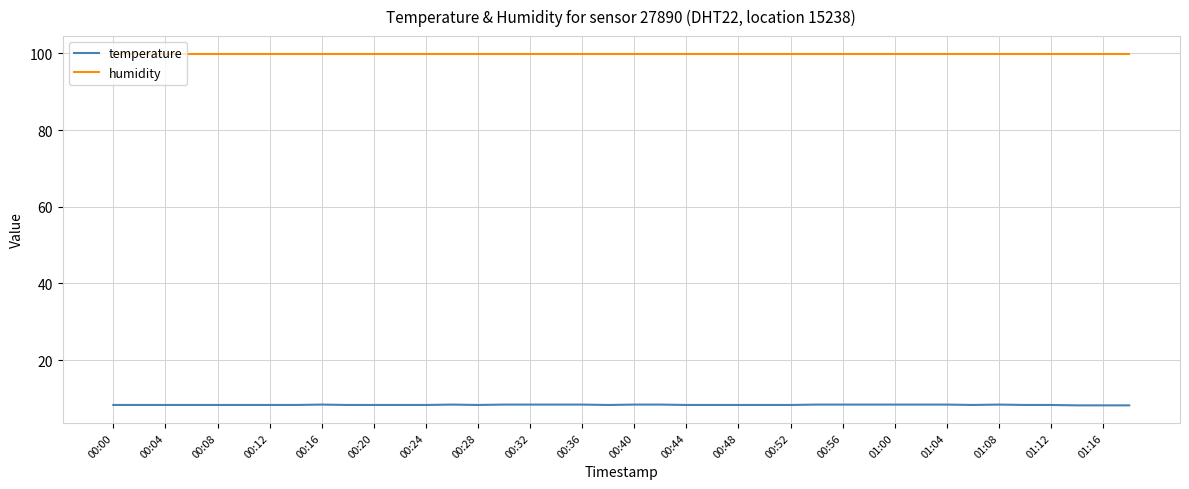

Which series has the widest spread of values?

temperature